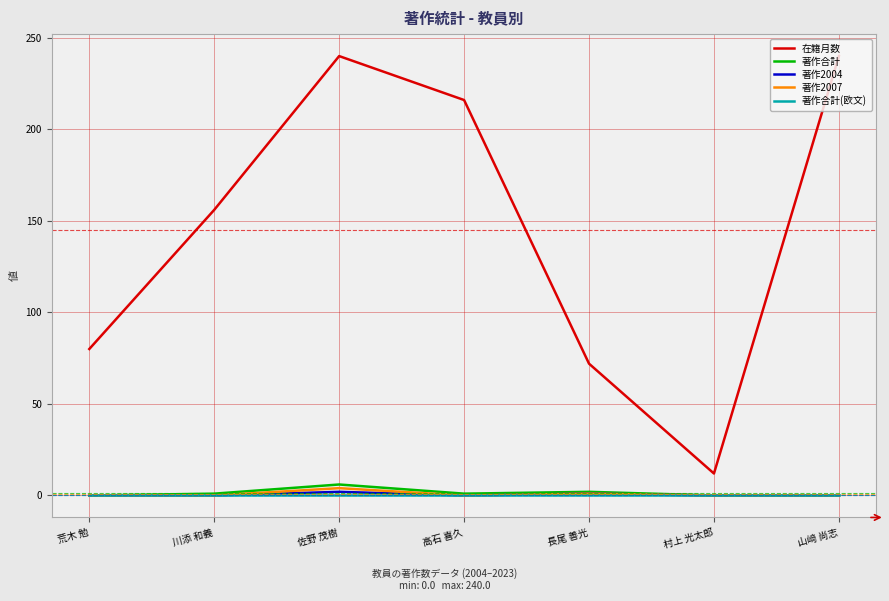

What is the highest value of the 在籍月数 series?

240